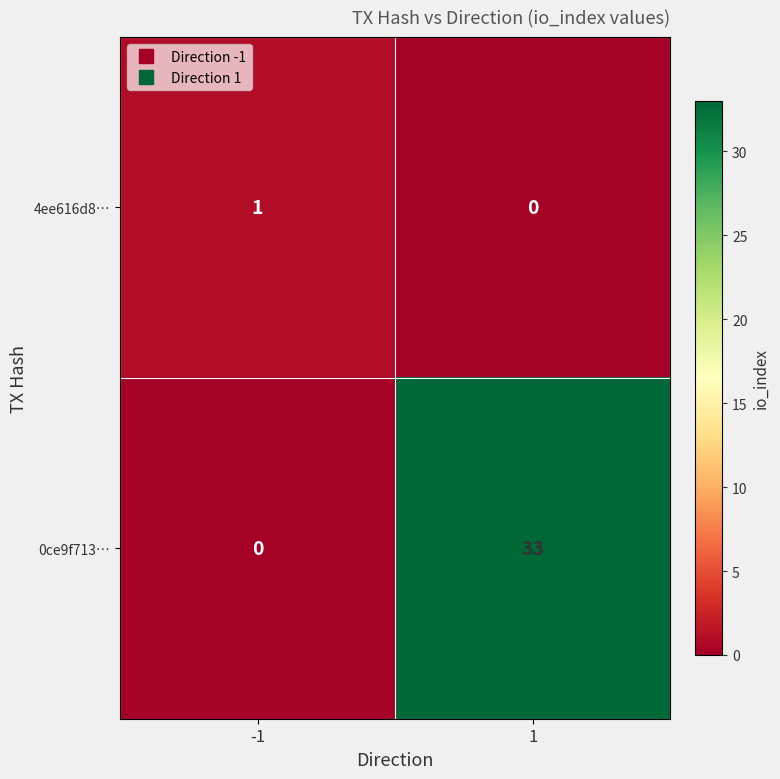

What is the maximum value shown in the chart?

33